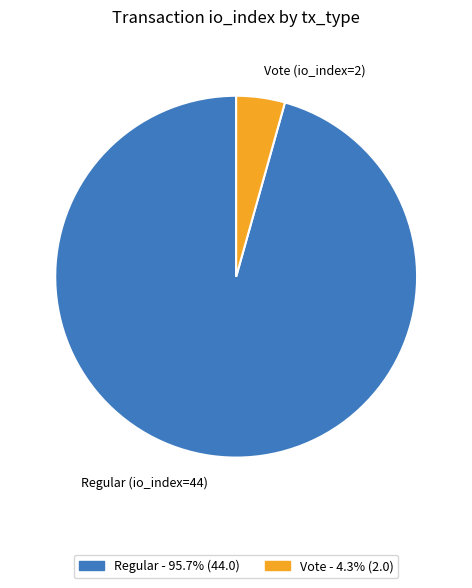

Rank the categories by value from highest to lowest.

Regular (io_index=44), Vote (io_index=2)